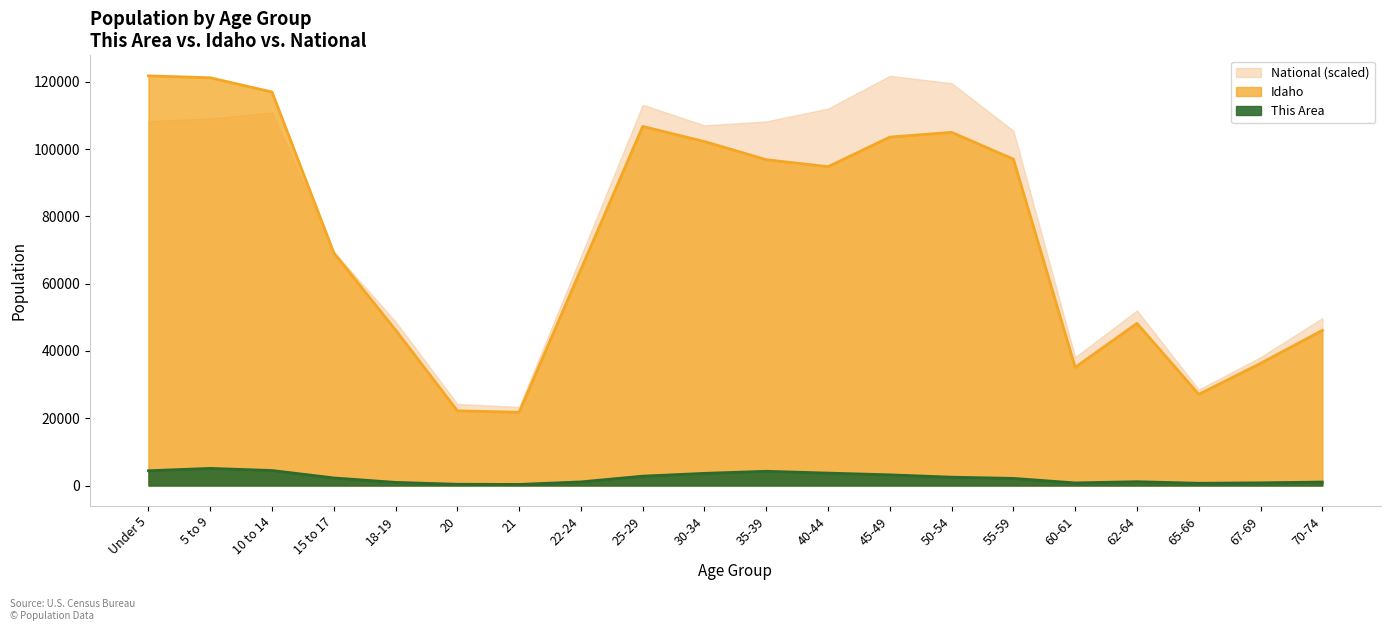

Which series has the widest spread of values?

Idaho